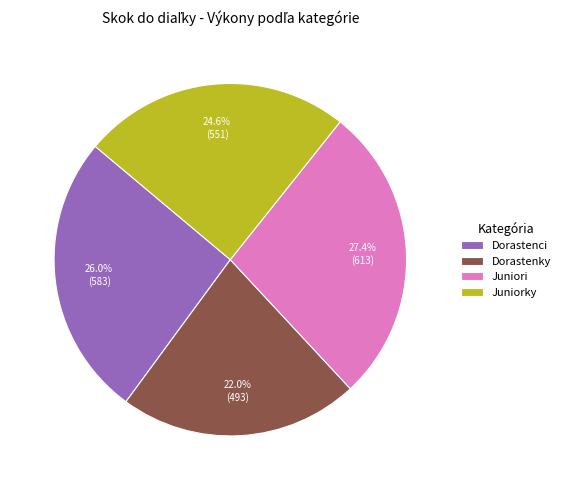

Combined, do Dorastenci and Juniori account for over 50%?

Yes